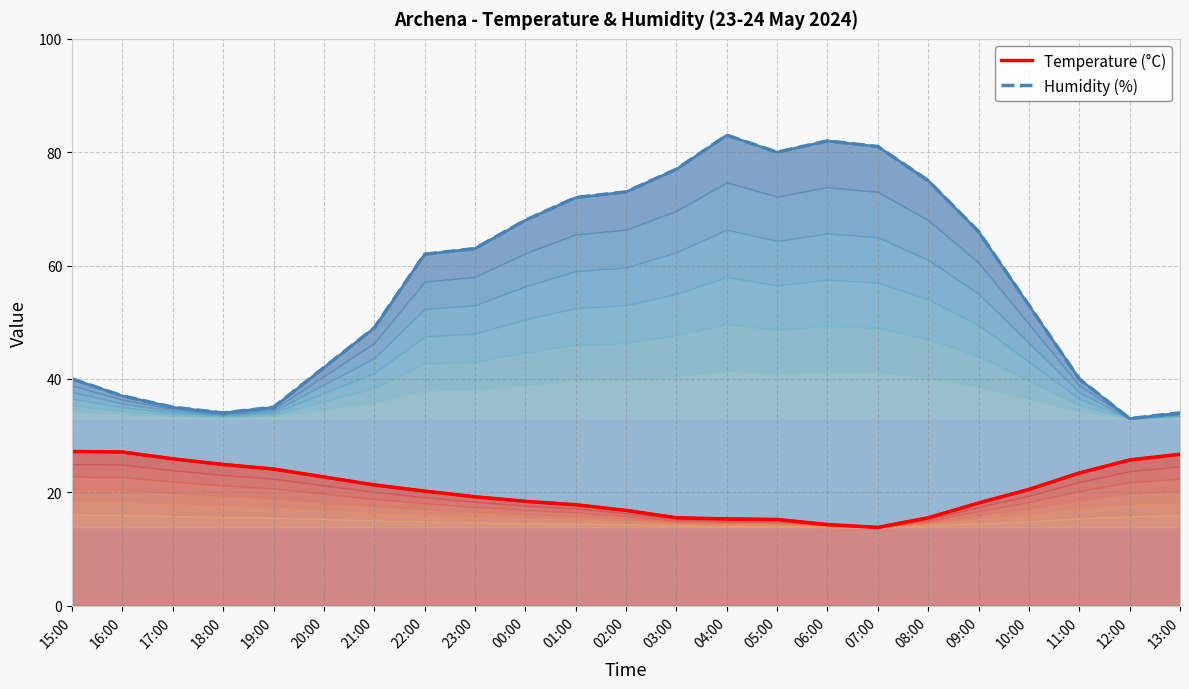

What is the average value of the Humidity (%) series?

57.1